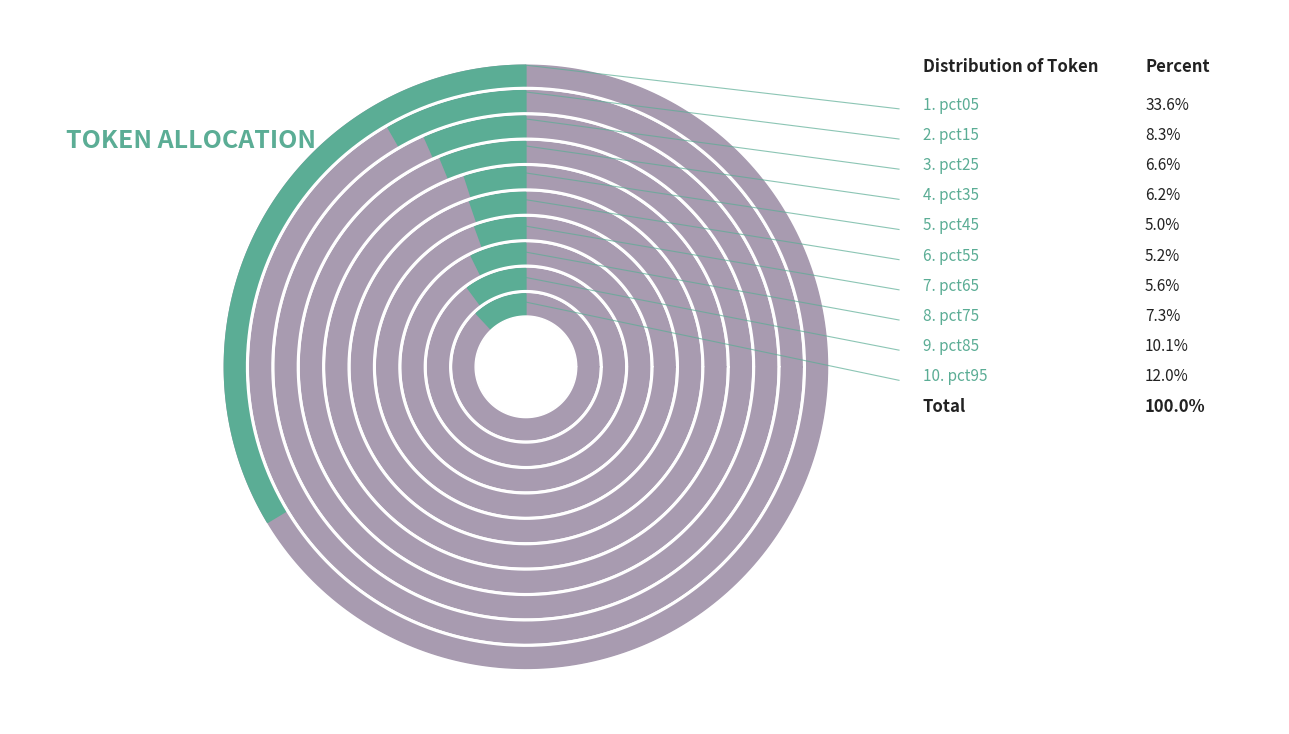

To the nearest percent, what is the difference between the pct85 and pct25 slice percentages?

4%